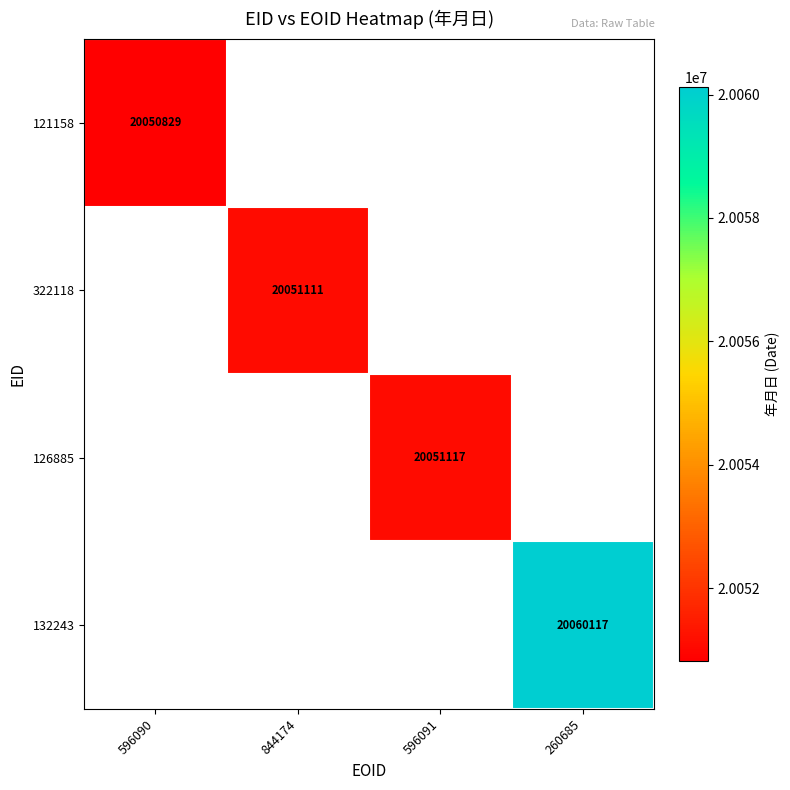

True or false: 126885 has a value of 5044939 at 596091.

False